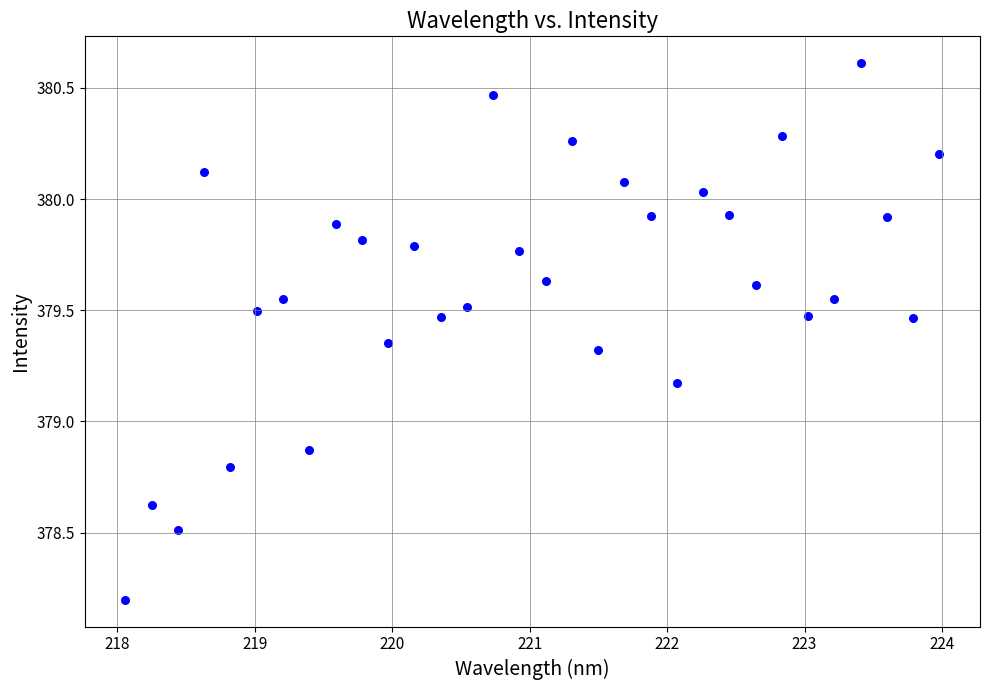

What is the range of X values (max minus min)?

5.9